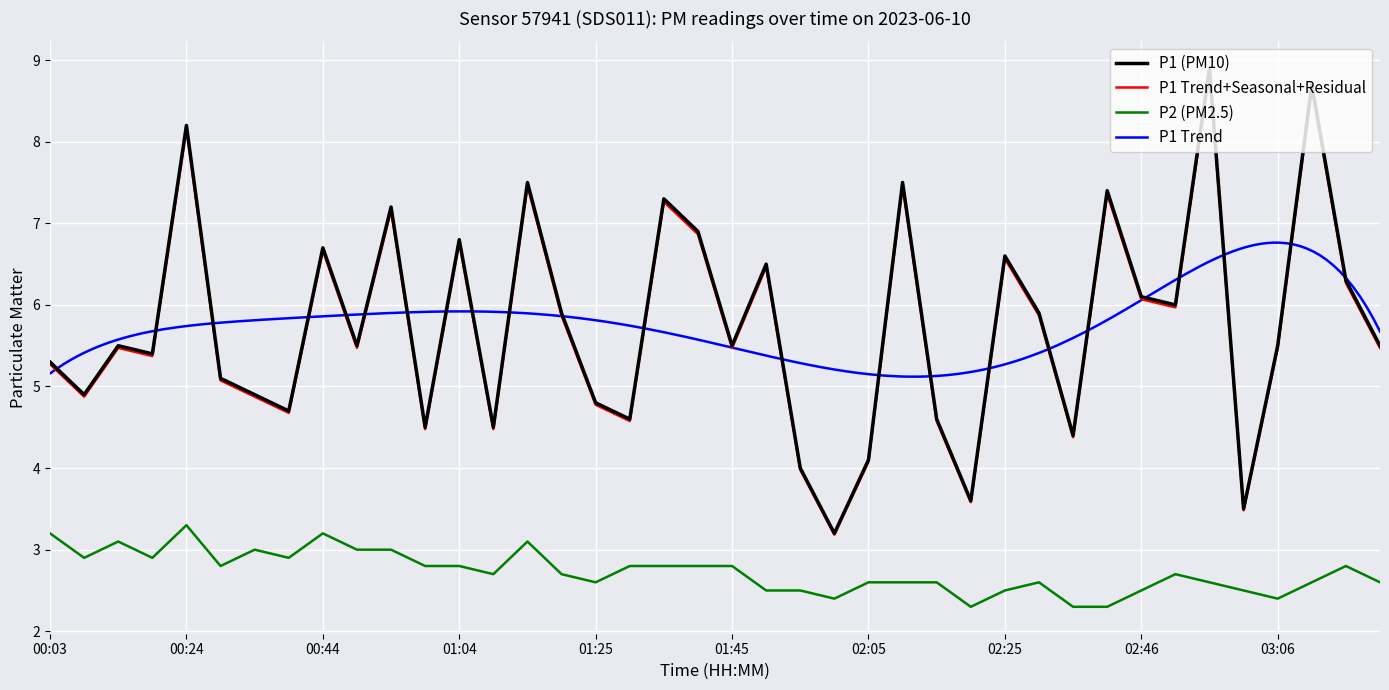

What is the lowest value of the P1 (PM10) series?

3.2